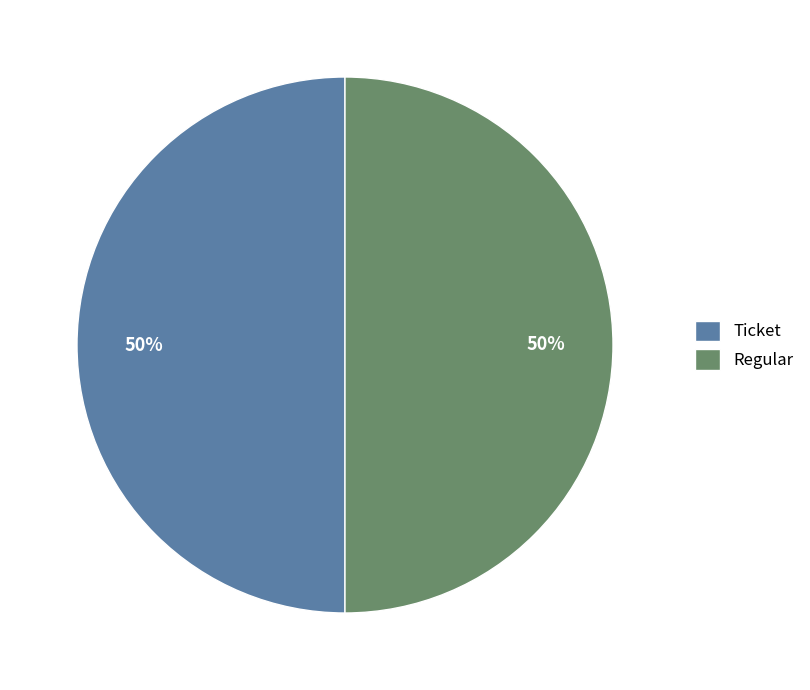

What is the ratio of the value at Regular to the value at Ticket?

1.0